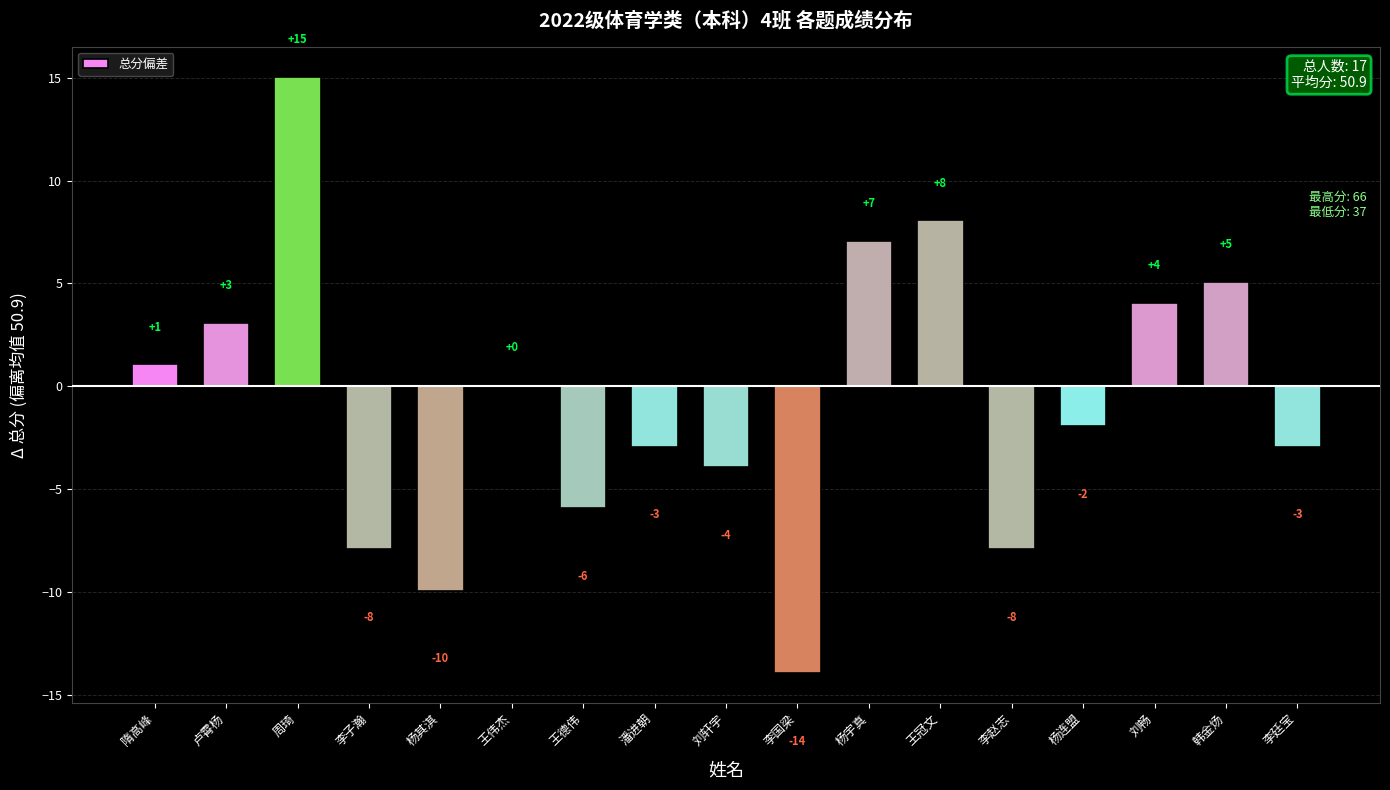

True or false: the data shows -3.0 at 李国梁.

False